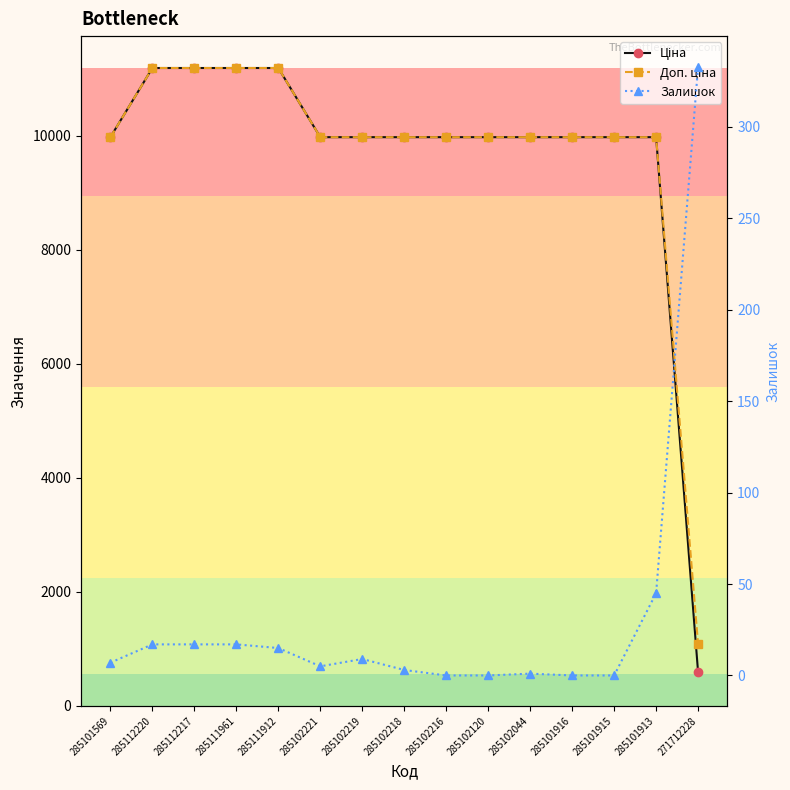

Between 285102221 and 285102044, which is larger?

285102221